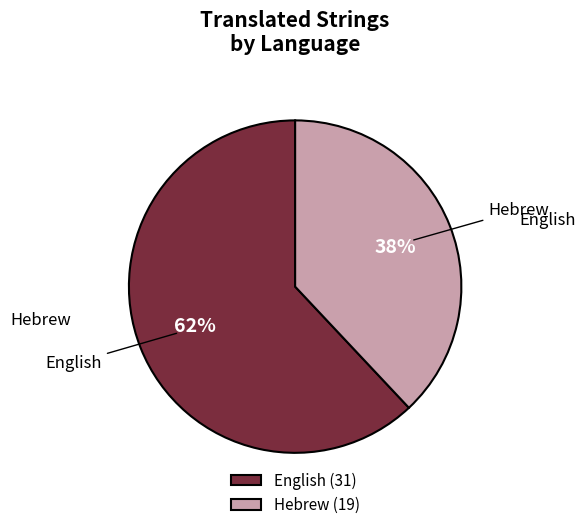

Does English represent more than half of the total?

Yes